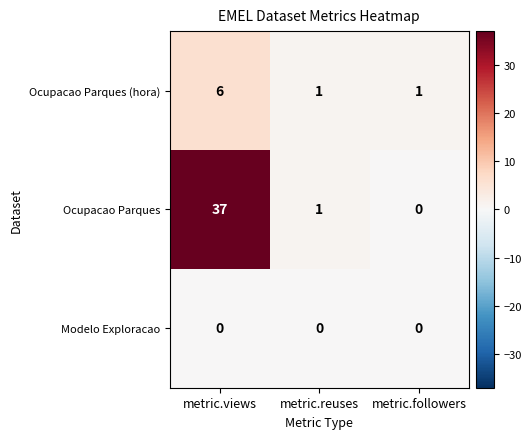

Reading left to right, extract all data points from this chart.

Ocupacao Parques (hora): metric.views=6	metric.reuses=1	metric.followers=1
Ocupacao Parques: metric.views=37	metric.reuses=1	metric.followers=0
Modelo Exploracao: metric.views=0	metric.reuses=0	metric.followers=0